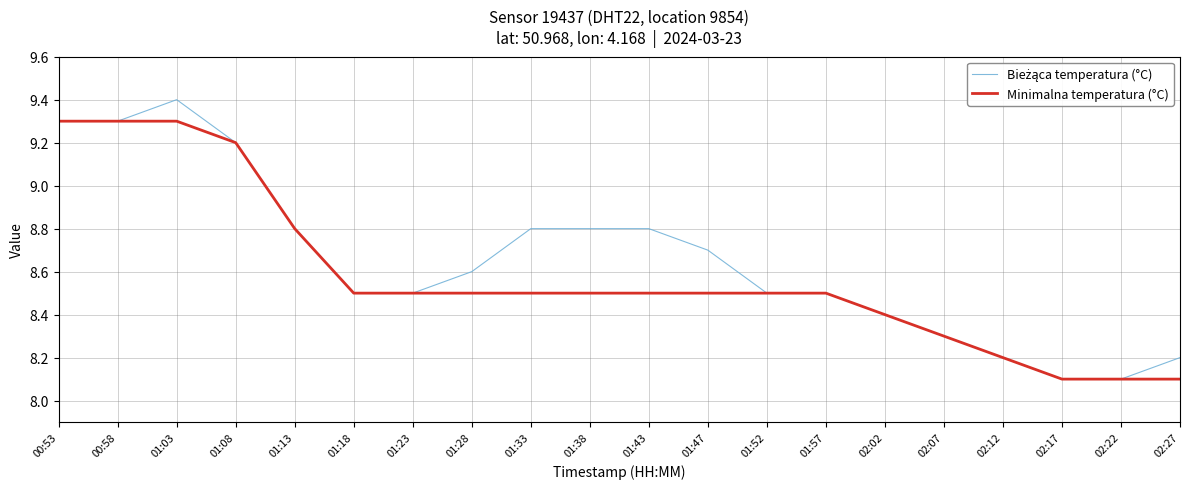

What is the greatest value displayed?

9.4